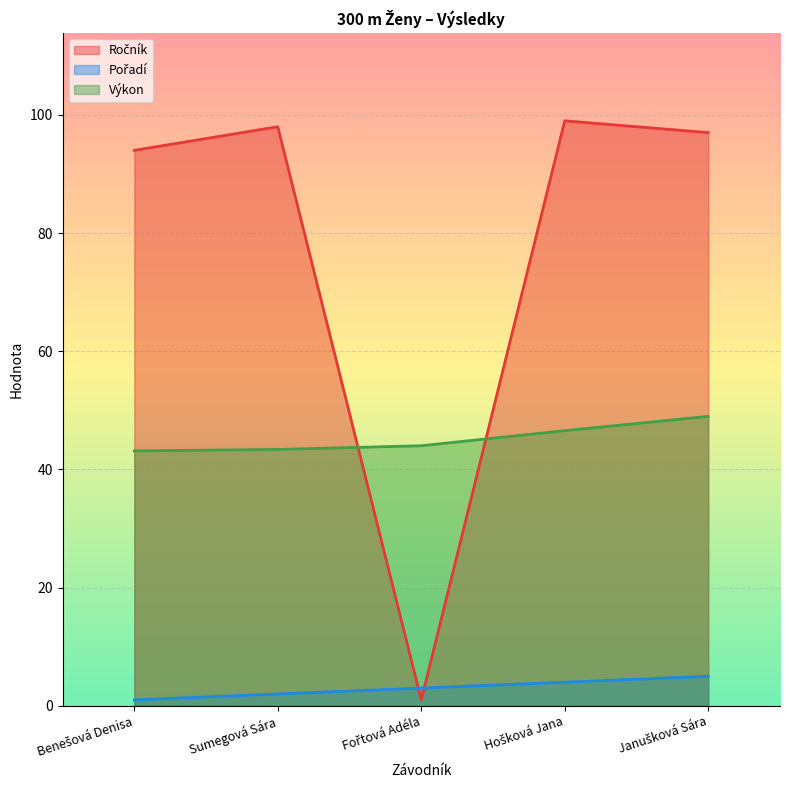

Is the value of Ročník at Janušková Sára greater than the value of Výkon at Fořtová Adéla?

Yes